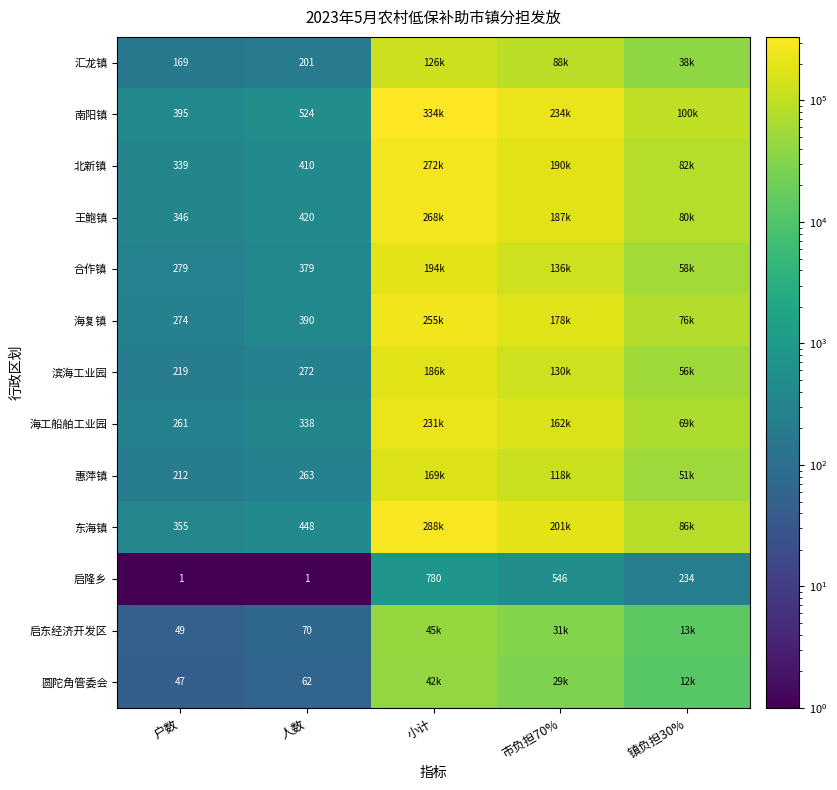

How many categories are shown in the chart?

5